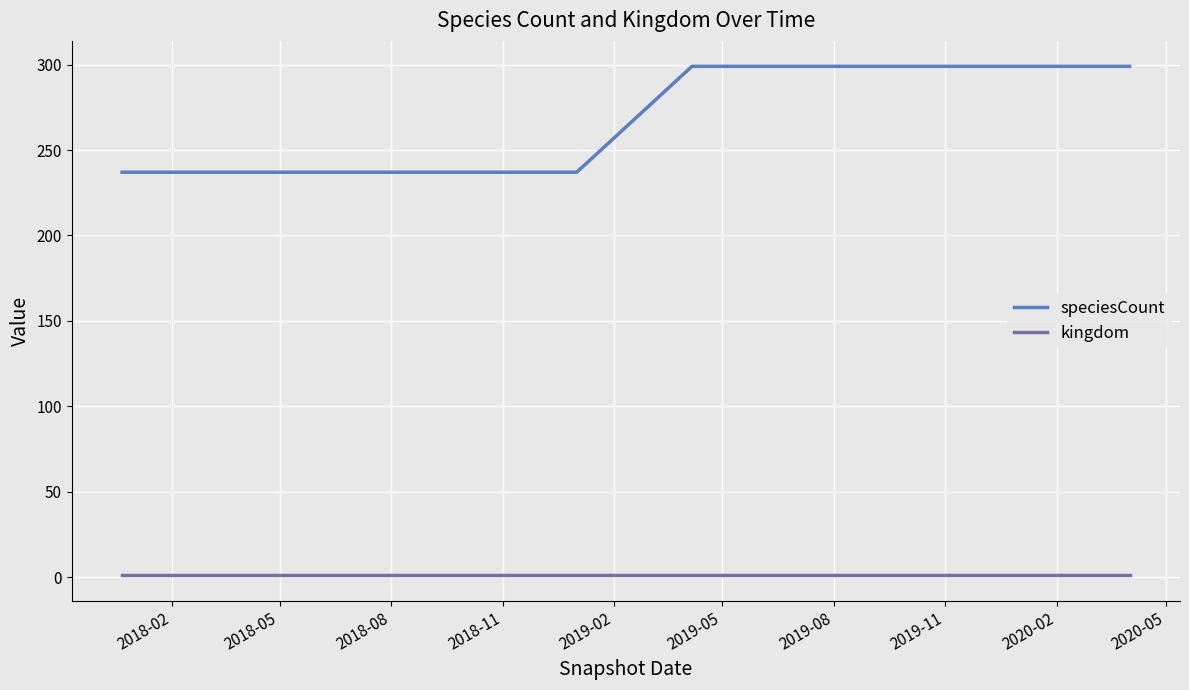

What is the average value of the speciesCount series?

268